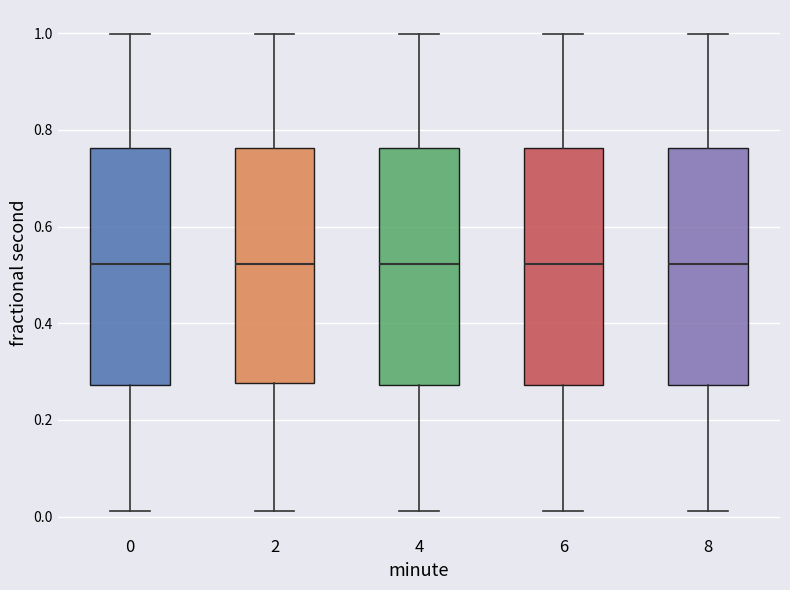

Where is the upper edge of the box at x = 4 on the y-axis? The values are not printed on the chart, so give them approximately, as read against the axis.

0.76